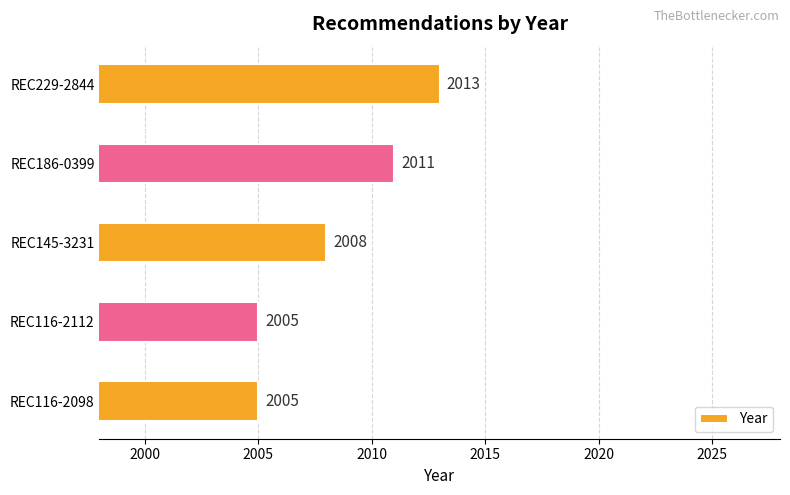

What position from the top is REC116-2098?

5